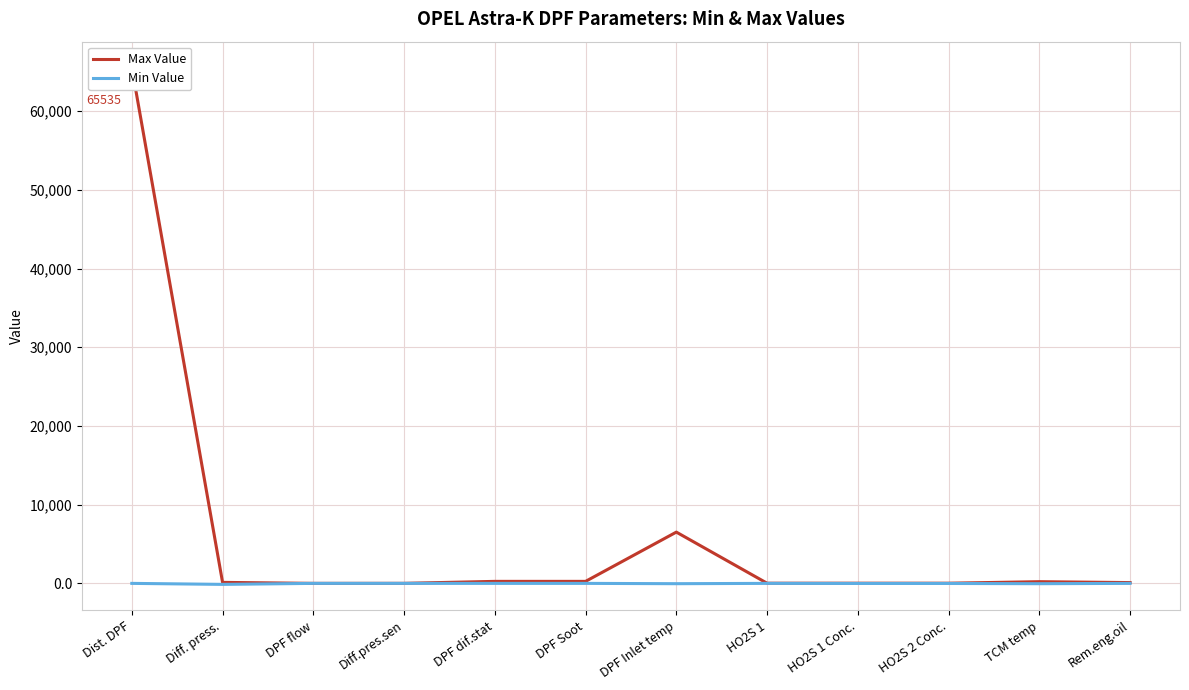

At which category does Max Value reach its first local peak?

DPF Inlet temp